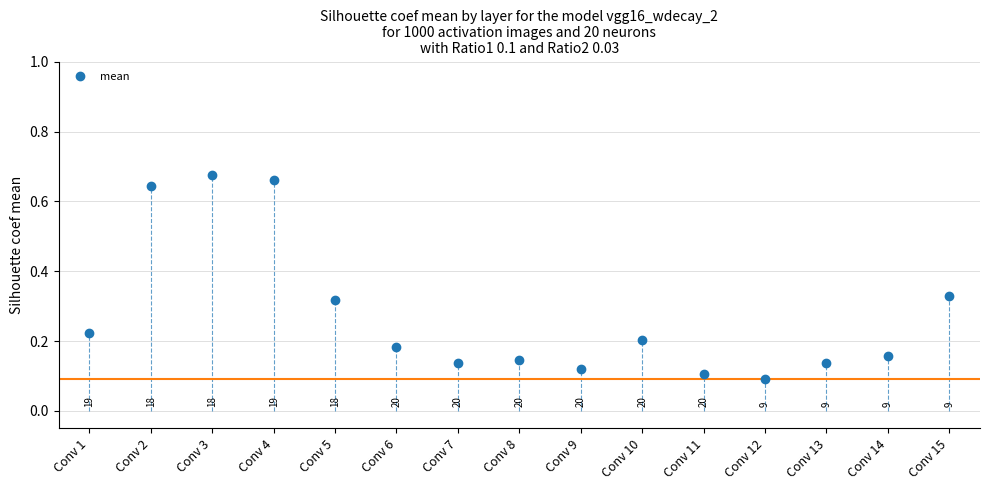

How many points are lower than both their immediate neighbors (excluding endpoints)?

3